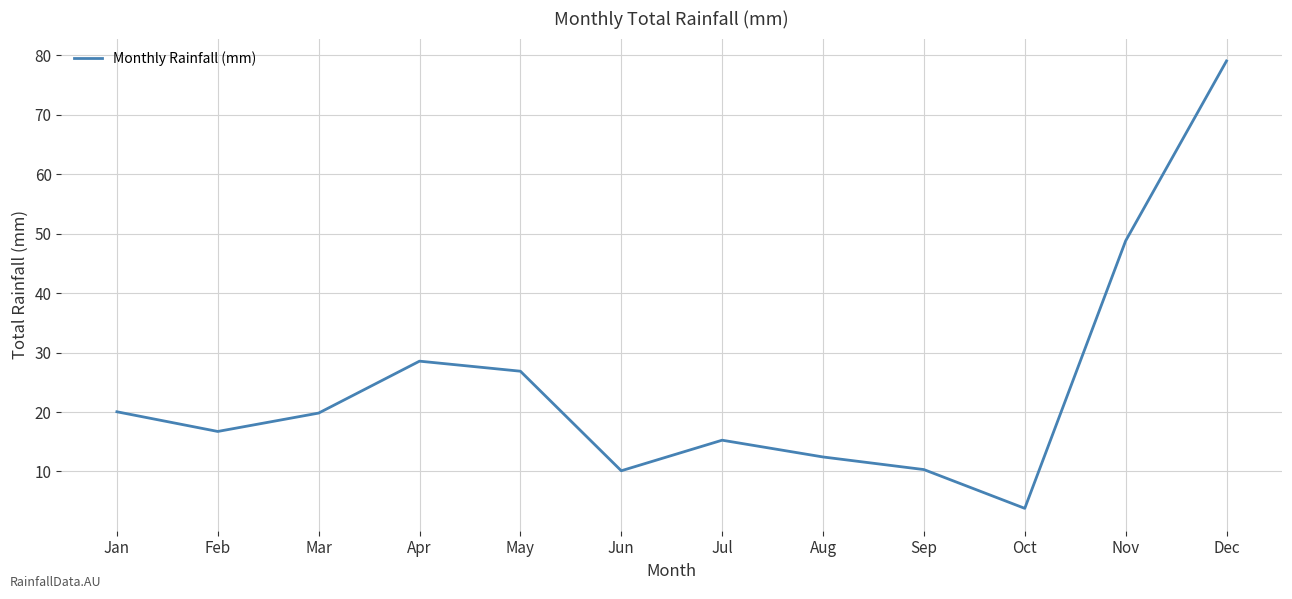

At which label is the value closest to 41?

Nov